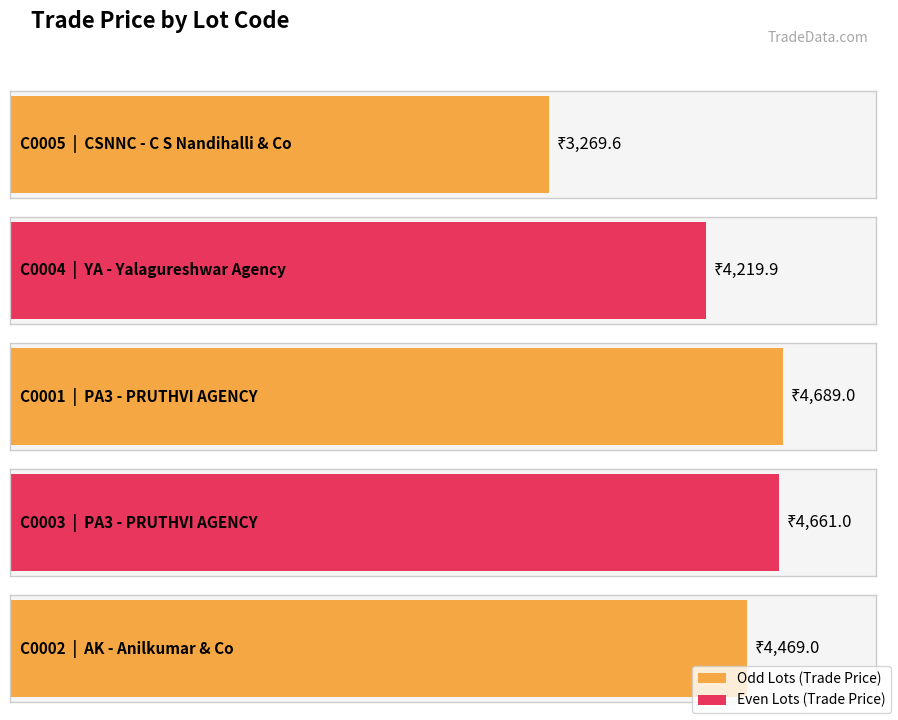

Reading left to right, transcribe all the data shown in this chart.

3269.6	4219.9	4689.0	4661.0	4469.0